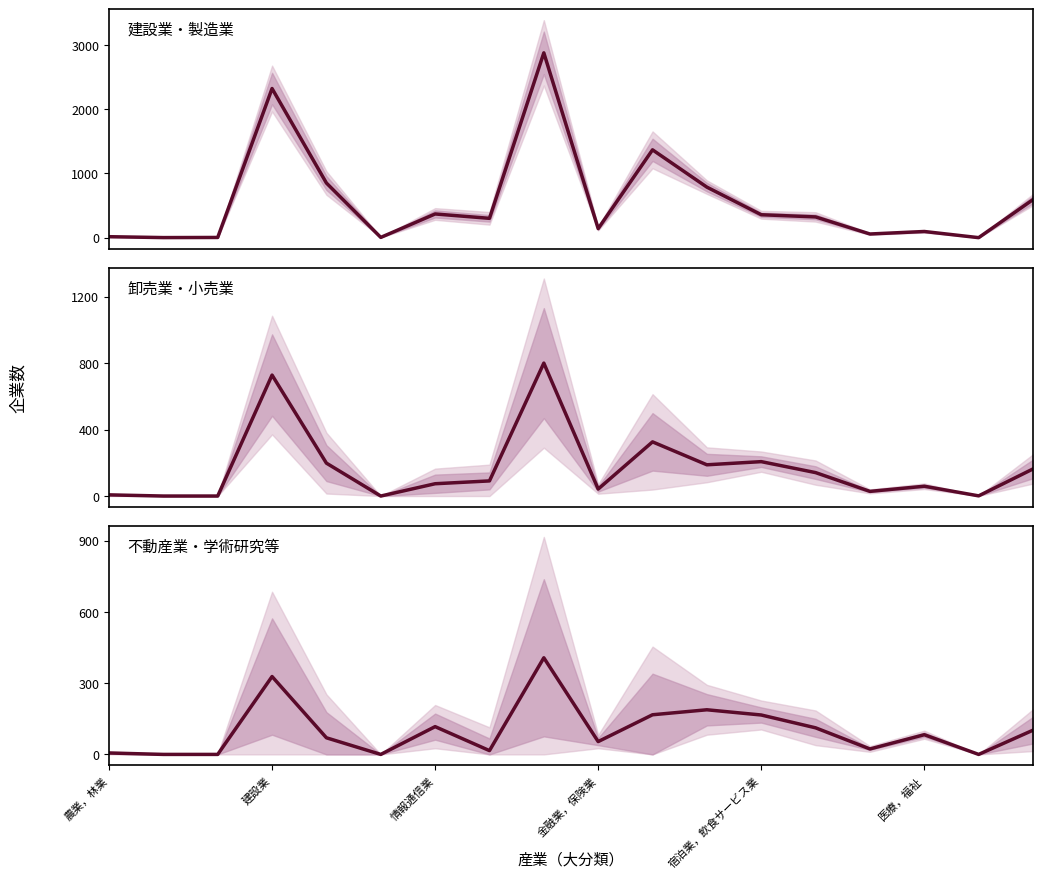

At how many categories does at least one series exceed 1036?

3